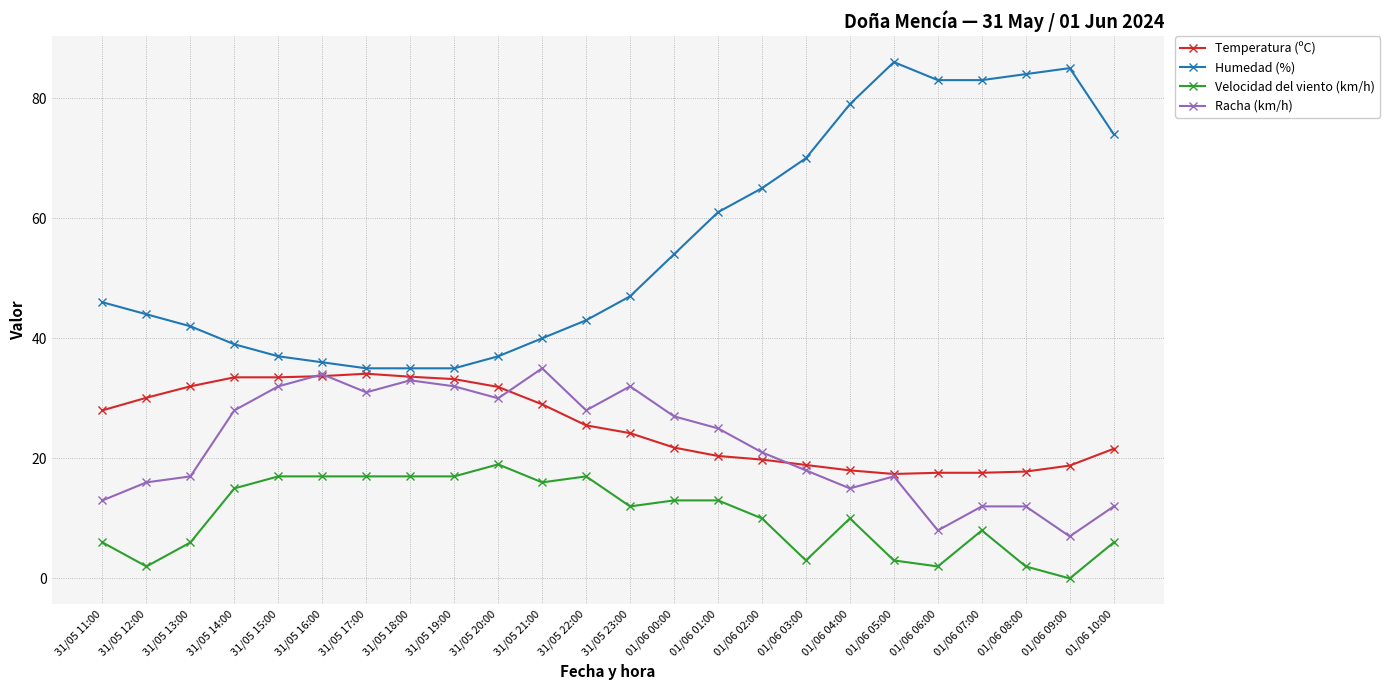

What is the approximate value of Humedad (%) at 01/06 09:00?

85.0